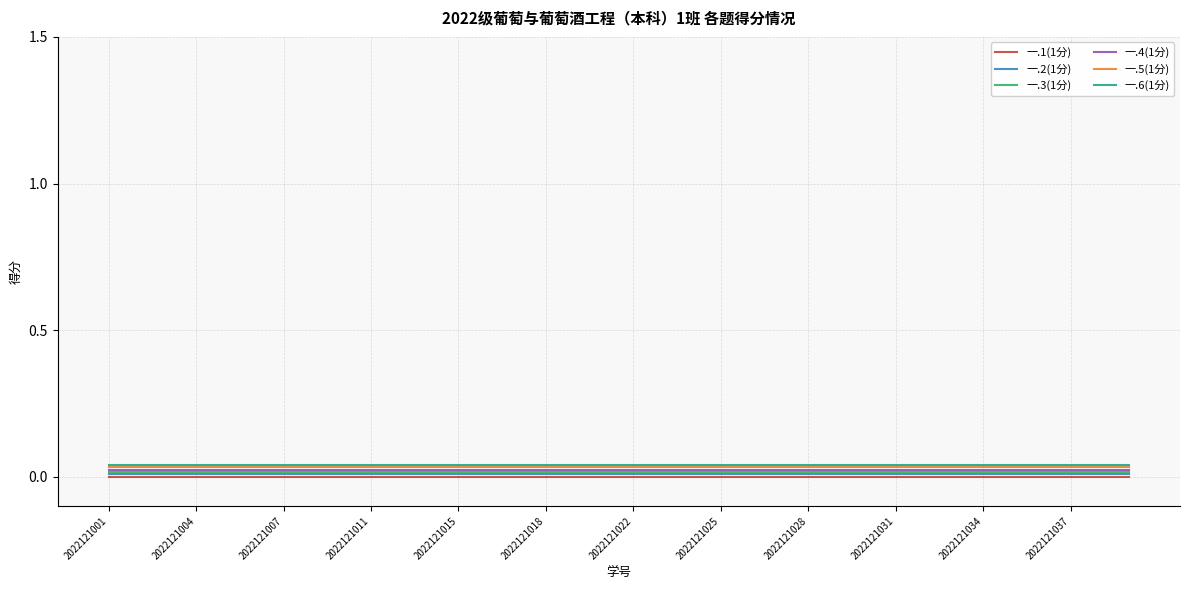

True or false: 一.1(1分) and 一.3(1分) cross at least once.

False